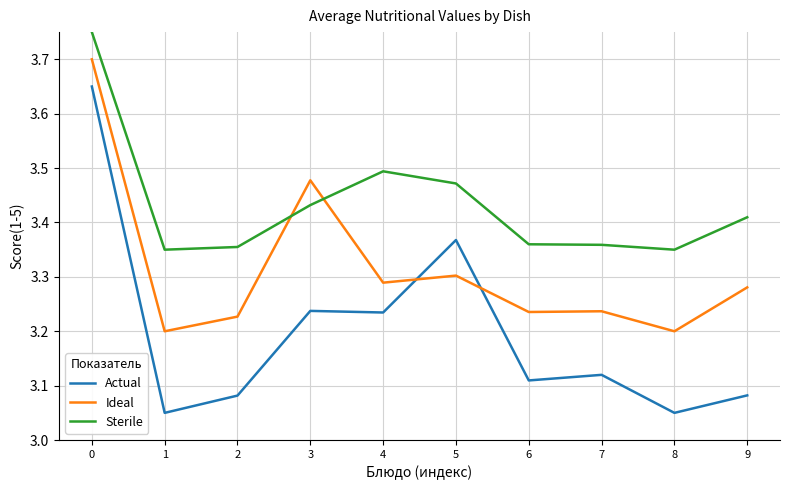

Where do Actual and Ideal first cross each other?

4 and 5